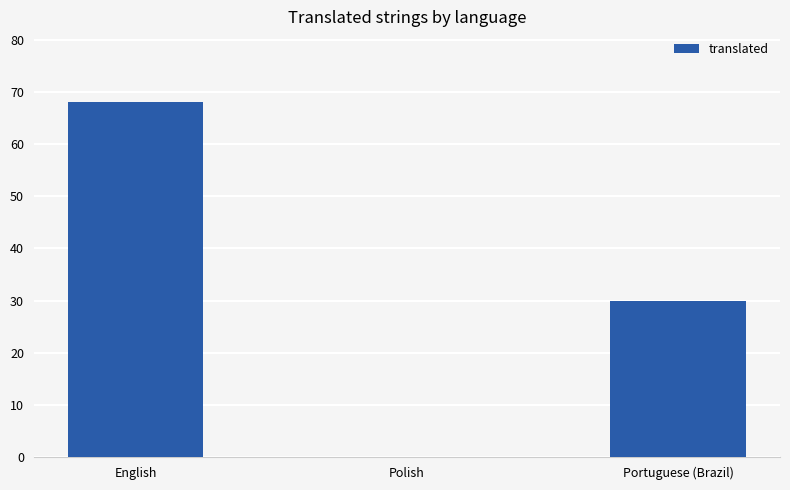

Reading right to left, what are all the values shown in this chart?

Portuguese (Brazil)=30	Polish=0	English=68